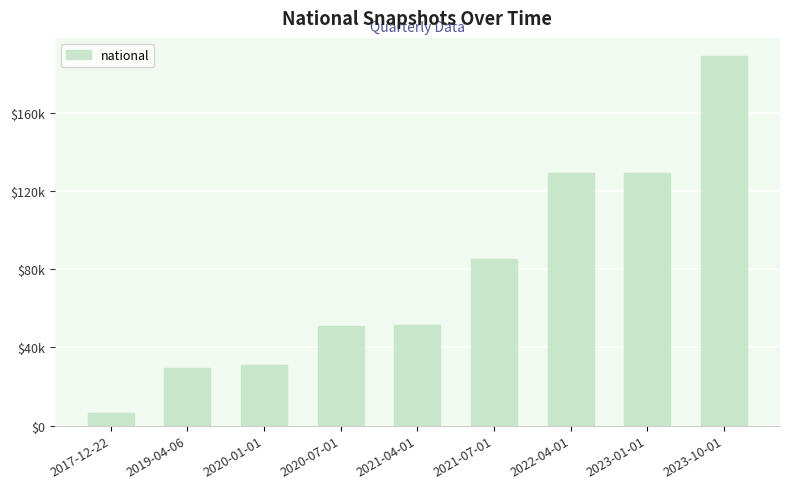

Reading left to right, transcribe all the data shown in this chart.

6348	29392	31271	51171	51385	85477	129079	129185	188890